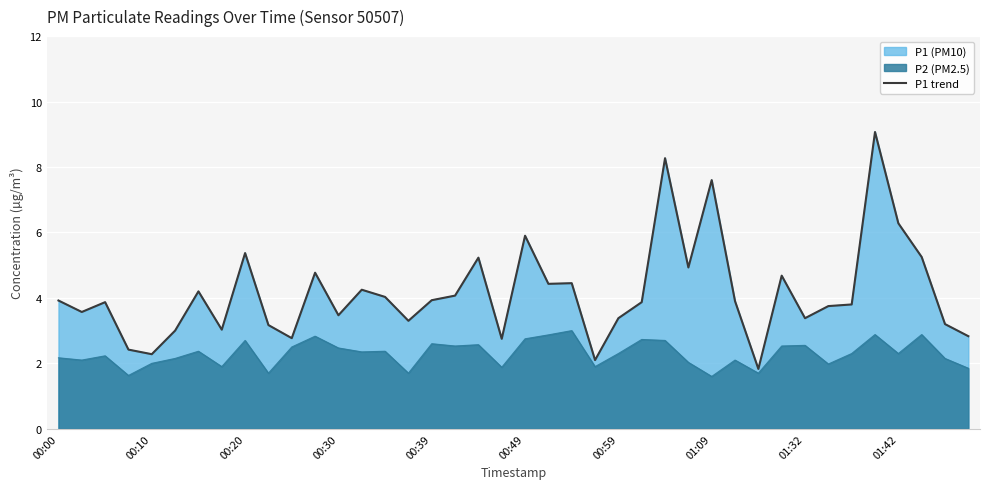

At which label is the value closest to 5?

27